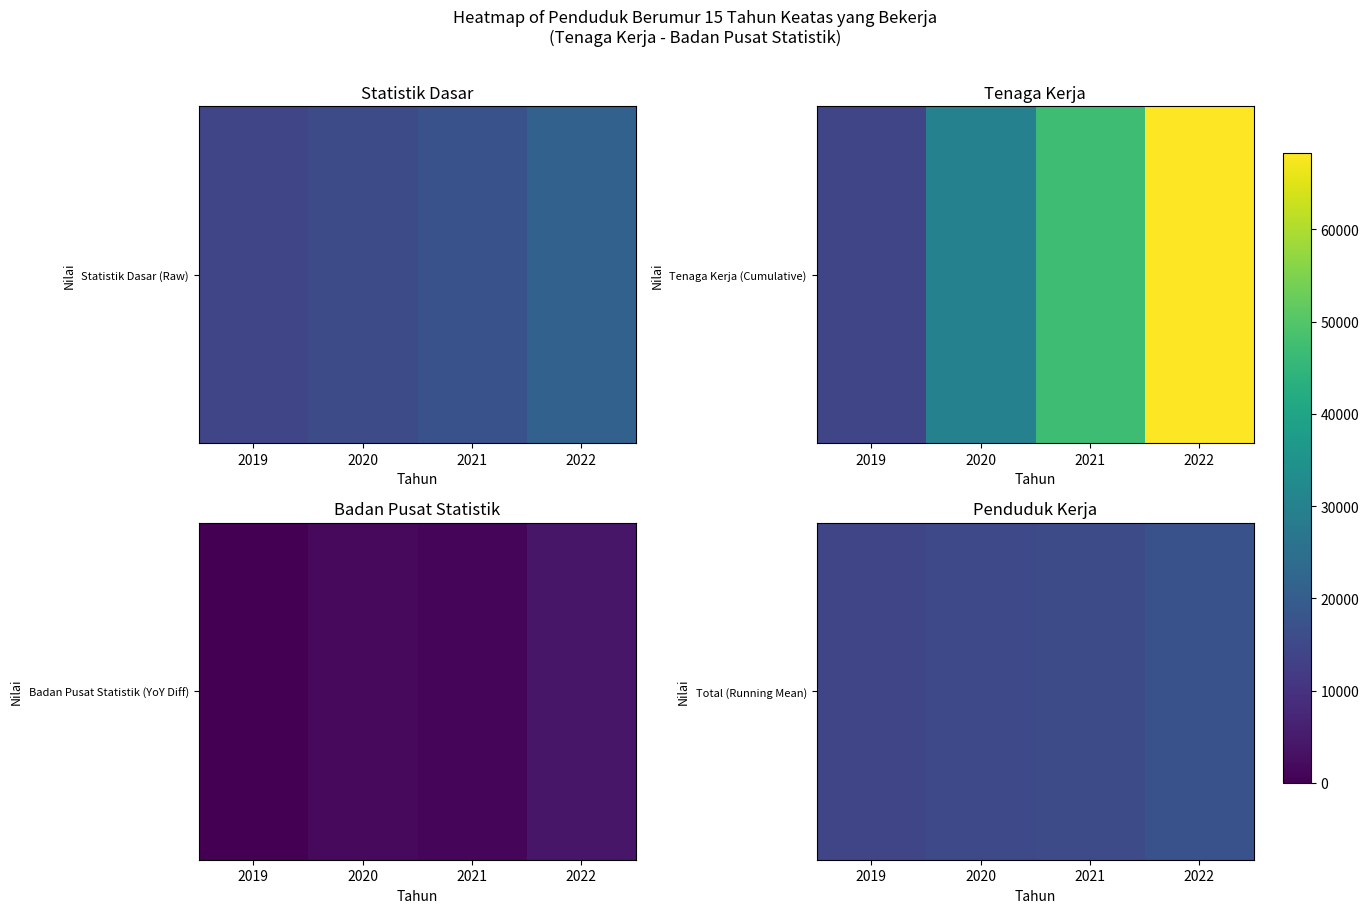

True or false: the data shows 14138.0 at 2019.

True